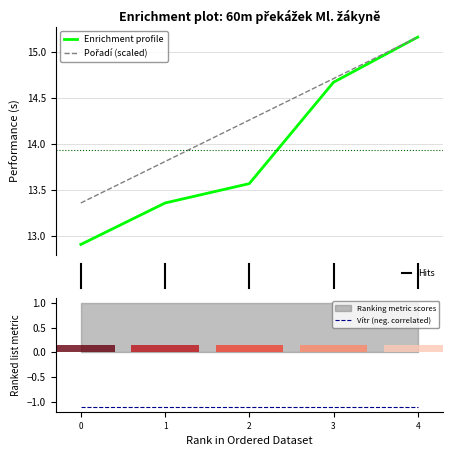

Reading right to left, what are all the values shown in this chart?

Pořadí: 15.2	14.7	14.3	13.8	13.4
Výkon: 15.2	14.7	13.6	13.4	12.9